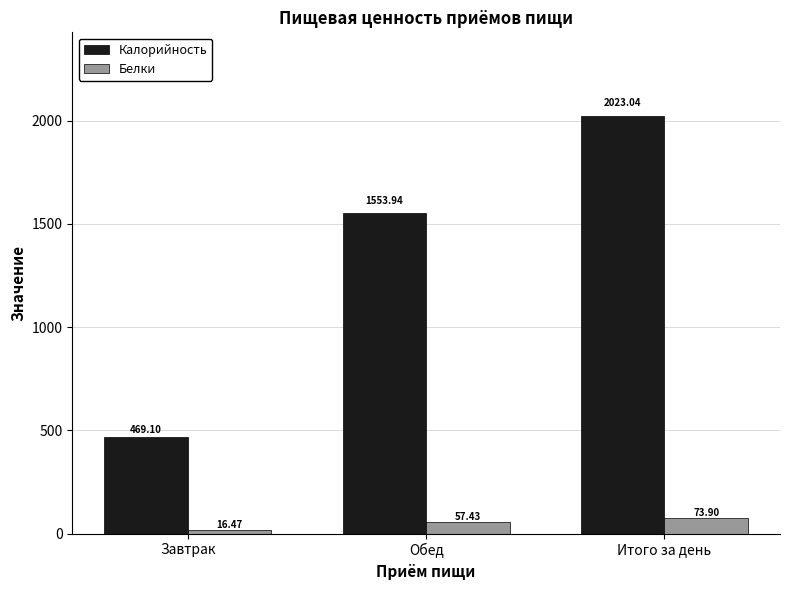

What is the total value across all series at Завтрак?

485.6